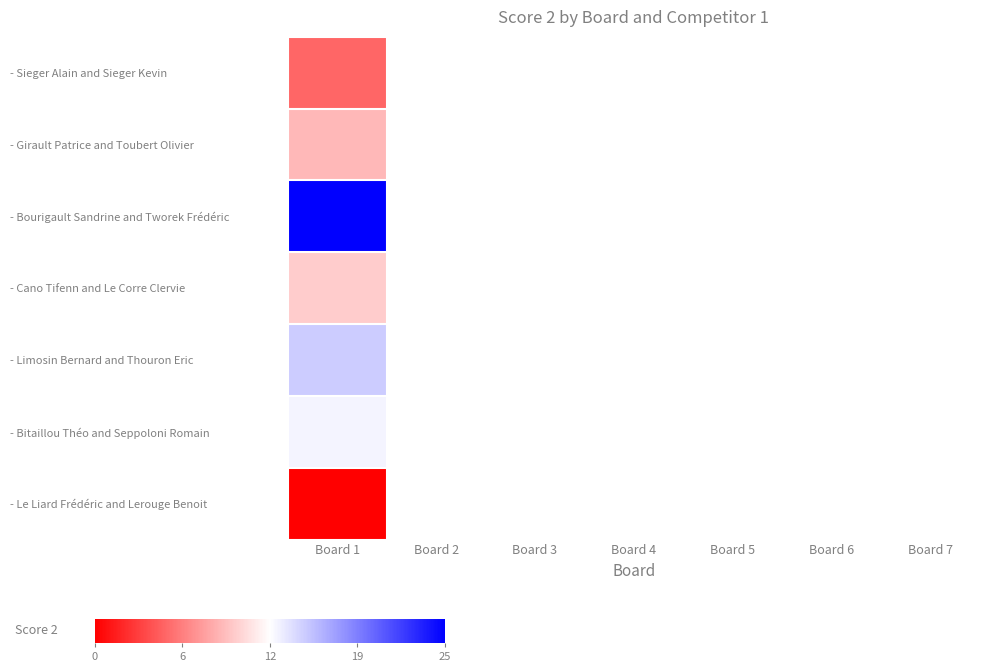

Which series has the largest range (max minus min)?

- Sieger Alain and Sieger Kevin